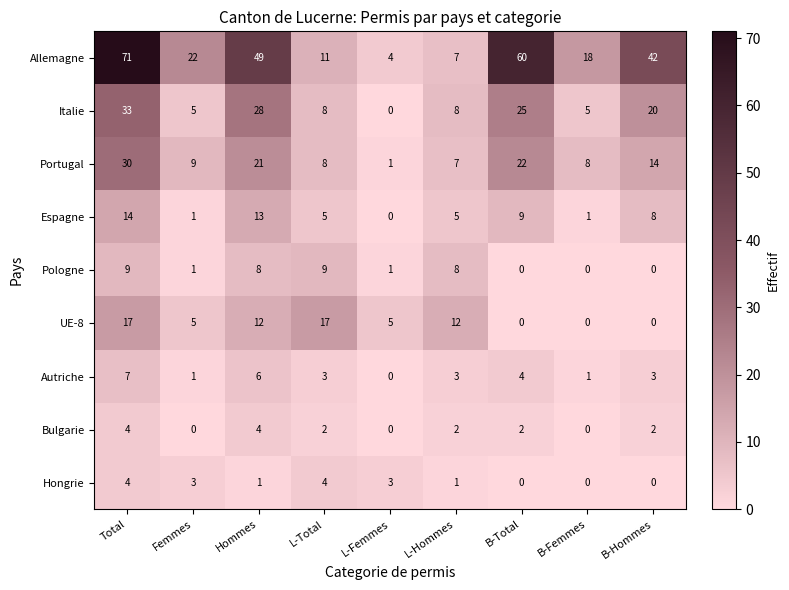

Which series has the widest spread of values?

Allemagne